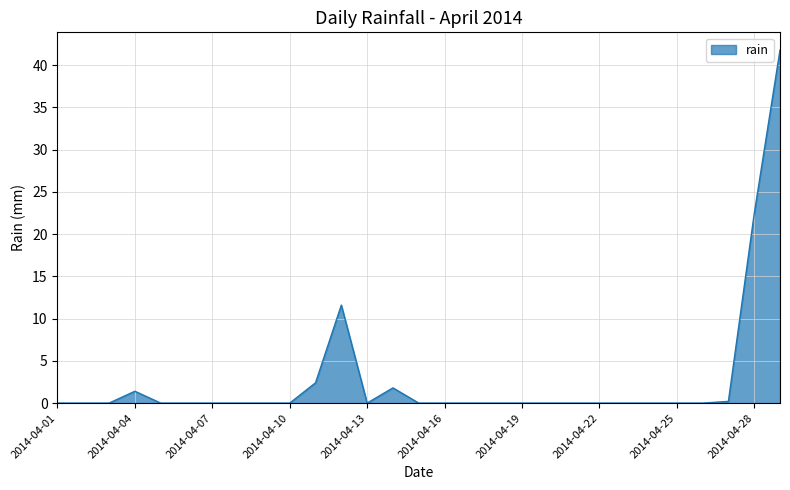

What is the greatest value displayed?

41.8